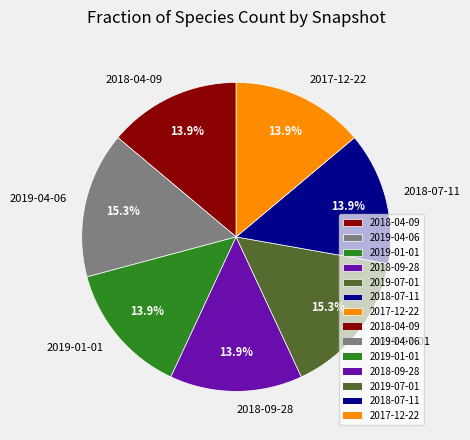

To the nearest percent, what is the combined percentage of 2018-07-11 and 2018-09-28?

28%